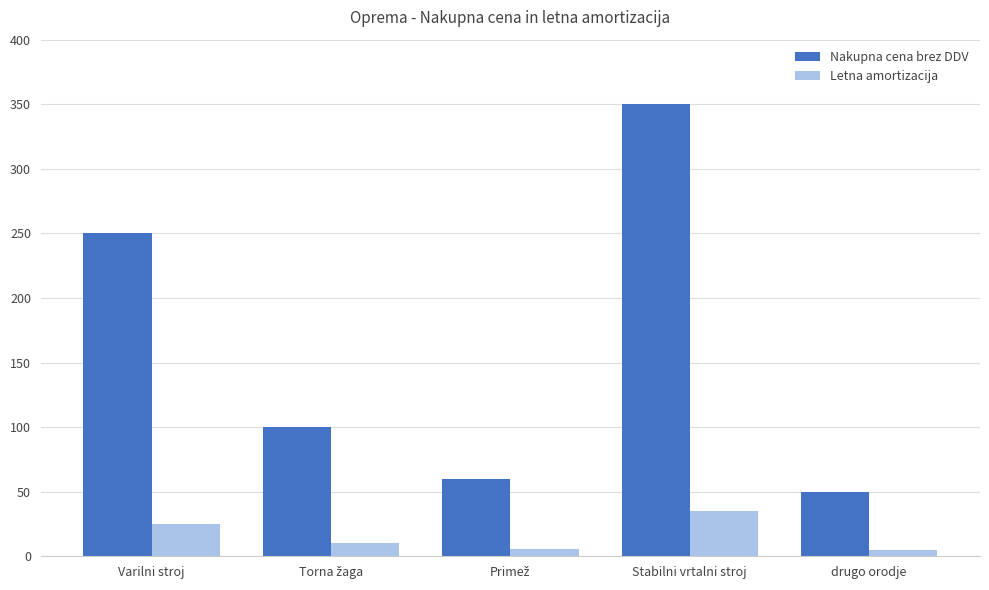

How many bars are there in each group?

2